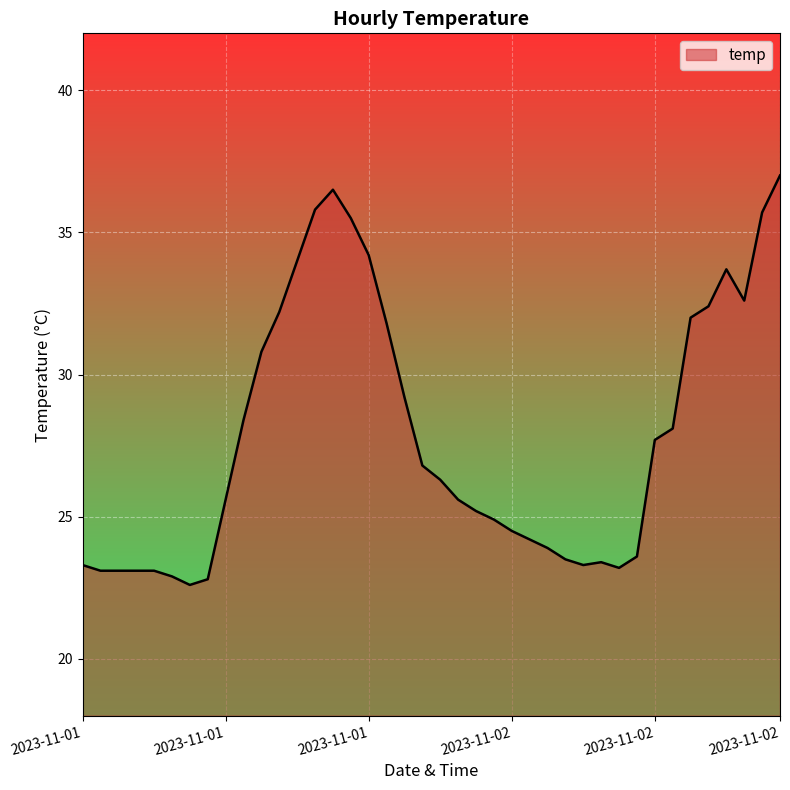

What is the difference between the maximum and minimum values?

14.4